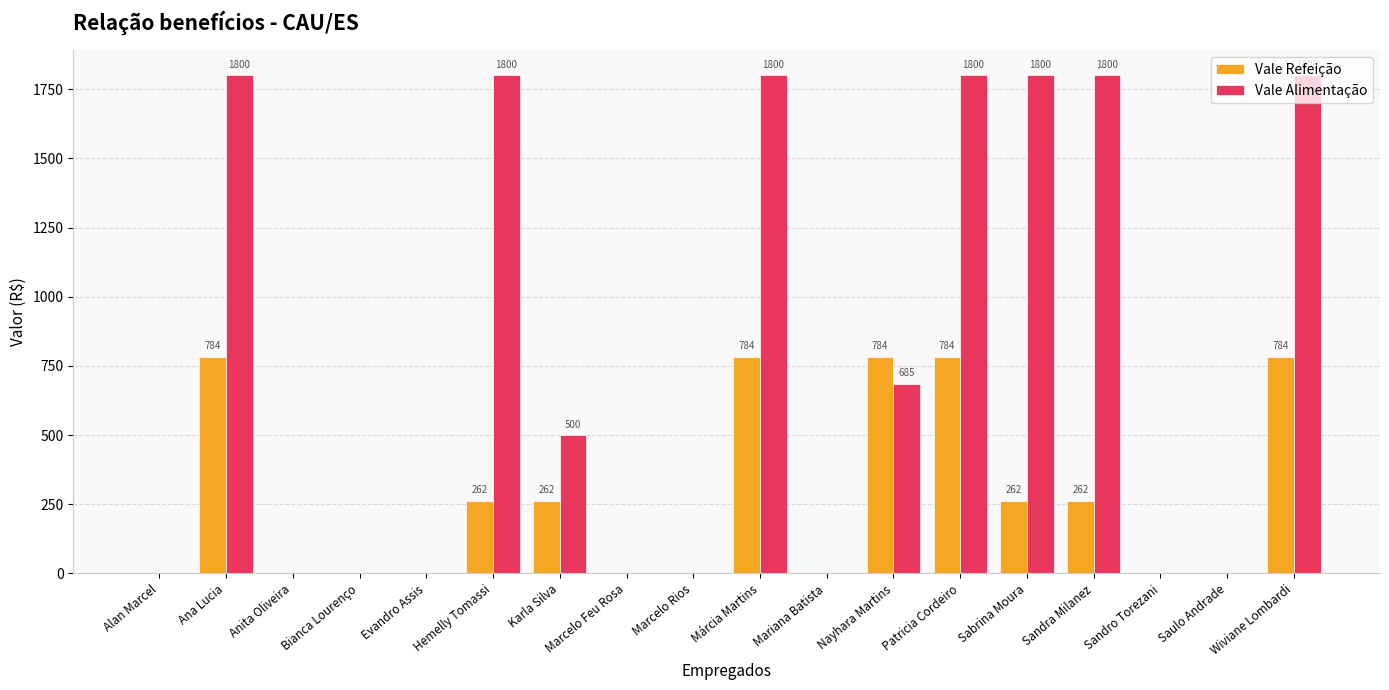

At which label does Vale Alimentação first exceed 500?

Ana Lucia